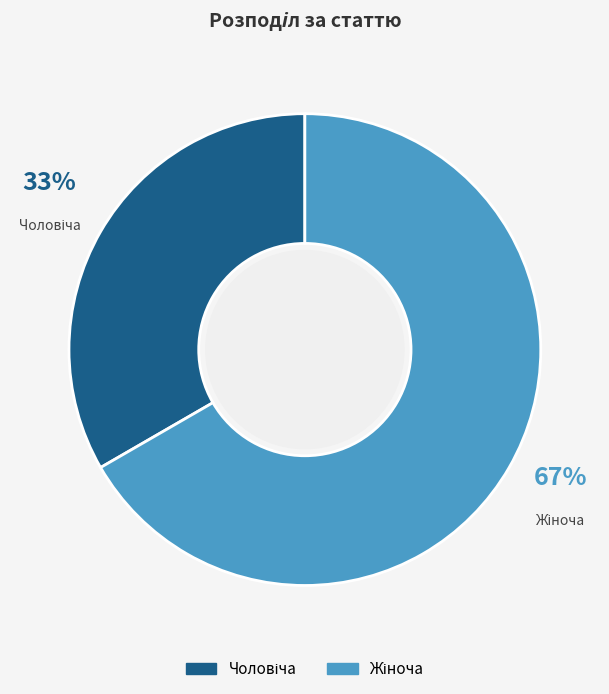

Does any single category account for the majority?

Yes